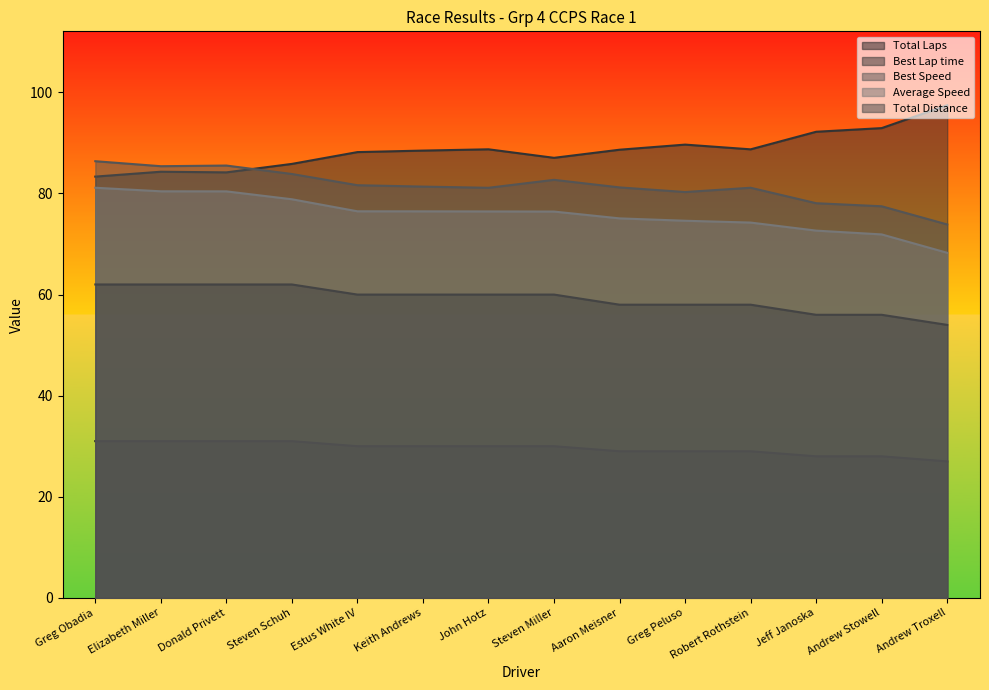

Reading left to right, transcribe all the data shown in this chart.

Total Laps: Greg Obadia=31.0	Elizabeth Miller=31.0	Donald Privett=31.0	Steven Schuh=31.0	Estus White IV=30.0	Keith Andrews=30.0	John Hotz=30.0	Steven Miller=30.0	Aaron Meisner=29.0	Greg Peluso=29.0	Robert Rothstein=29.0	Jeff Janoska=28.0	Andrew Stowell=28.0	Andrew Troxell=27.0
Best Lap time: Greg Obadia=83.3	Elizabeth Miller=84.3	Donald Privett=84.2	Steven Schuh=85.9	Estus White IV=88.2	Keith Andrews=88.5	John Hotz=88.7	Steven Miller=87.1	Aaron Meisner=88.7	Greg Peluso=89.7	Robert Rothstein=88.7	Jeff Janoska=92.2	Andrew Stowell=92.9	Andrew Troxell=97.5
Best Speed: Greg Obadia=86.4	Elizabeth Miller=85.4	Donald Privett=85.5	Steven Schuh=83.9	Estus White IV=81.6	Keith Andrews=81.4	John Hotz=81.1	Steven Miller=82.7	Aaron Meisner=81.2	Greg Peluso=80.3	Robert Rothstein=81.1	Jeff Janoska=78.1	Andrew Stowell=77.5	Andrew Troxell=73.9
Average Speed: Greg Obadia=81.1	Elizabeth Miller=80.4	Donald Privett=80.4	Steven Schuh=78.9	Estus White IV=76.5	Keith Andrews=76.5	John Hotz=76.5	Steven Miller=76.4	Aaron Meisner=75.1	Greg Peluso=74.6	Robert Rothstein=74.2	Jeff Janoska=72.7	Andrew Stowell=71.9	Andrew Troxell=68.3
Total Distance: Greg Obadia=62.0	Elizabeth Miller=62.0	Donald Privett=62.0	Steven Schuh=62.0	Estus White IV=60.0	Keith Andrews=60.0	John Hotz=60.0	Steven Miller=60.0	Aaron Meisner=58.0	Greg Peluso=58.0	Robert Rothstein=58.0	Jeff Janoska=56.0	Andrew Stowell=56.0	Andrew Troxell=54.0